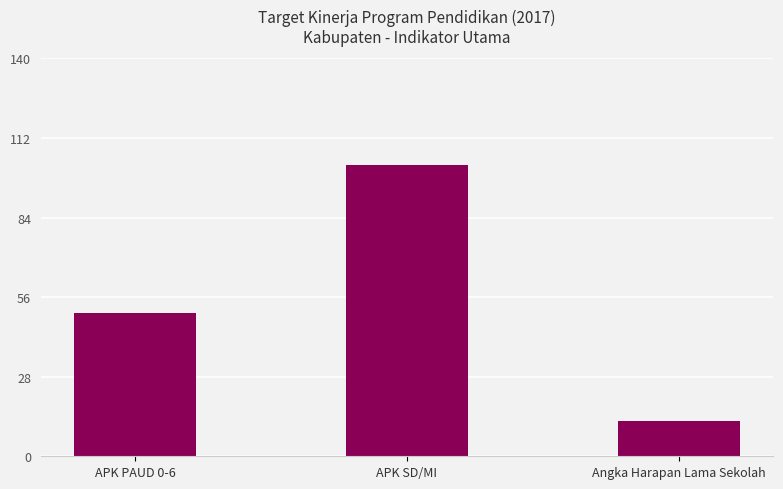

The value at Angka Harapan Lama Sekolah is 3.6. True or false?

False